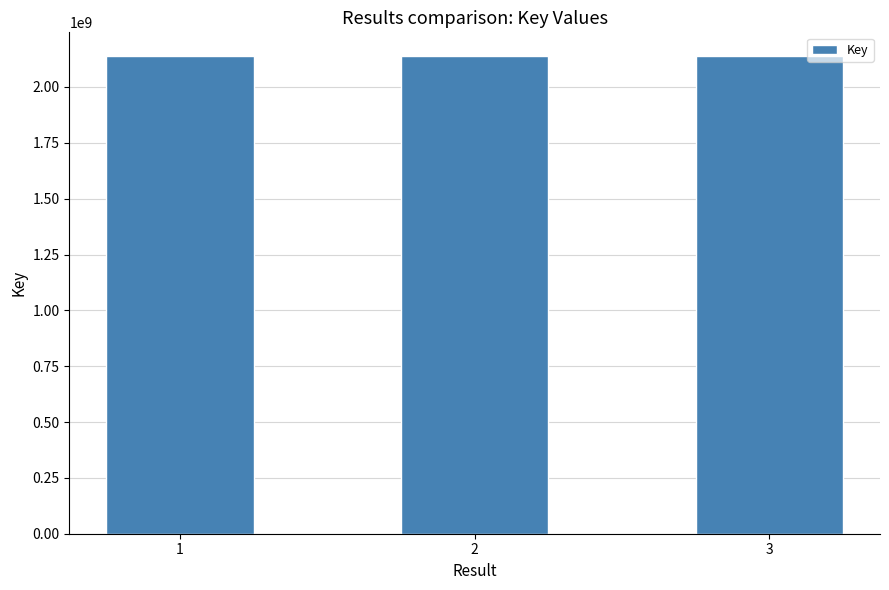

What is the greatest value displayed?

2137715493